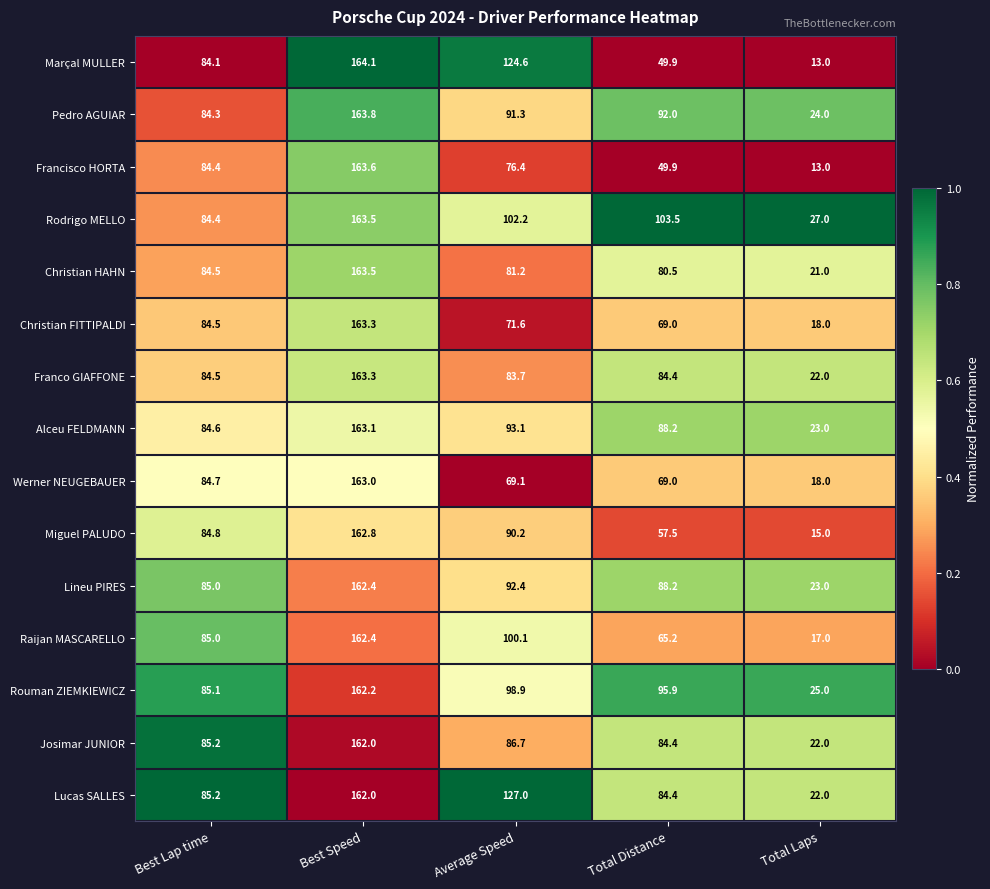

At Average Speed, list the series in order from largest to smallest.

Lucas SALLES, Marçal MULLER, Rodrigo MELLO, Raijan MASCARELLO, Rouman ZIEMKIEWICZ, Alceu FELDMANN, Lineu PIRES, Pedro AGUIAR, Miguel PALUDO, Josimar JUNIOR, Franco GIAFFONE, Christian HAHN, Francisco HORTA, Christian FITTIPALDI, Werner NEUGEBAUER